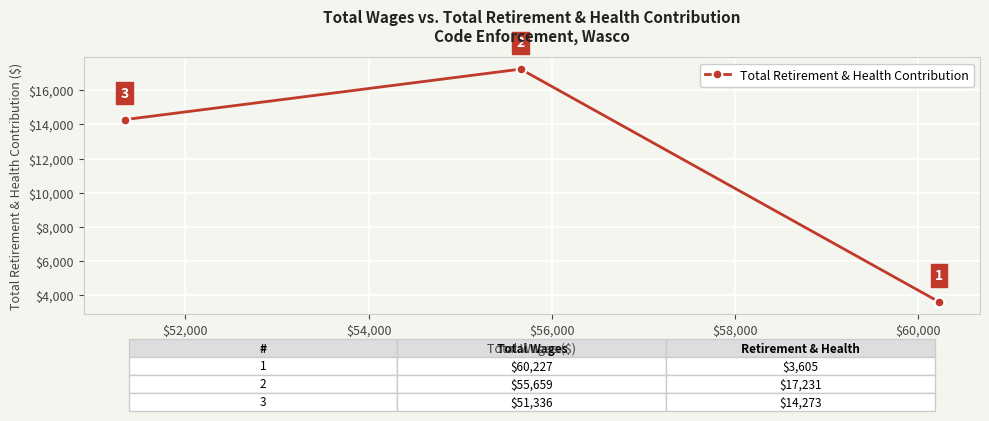

What is the smallest value displayed?

3605